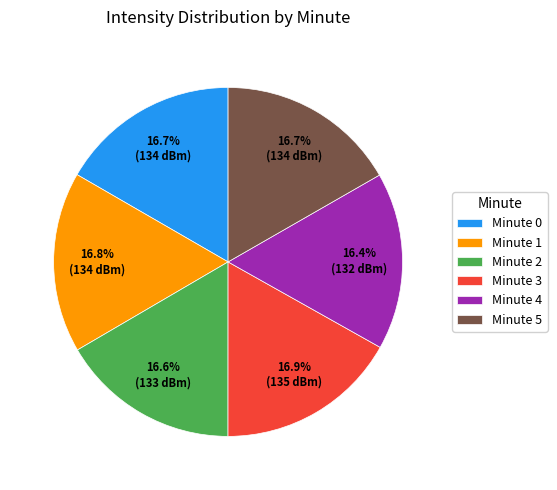

What percentage do Minute 5 and Minute 3 together represent?

33.6%